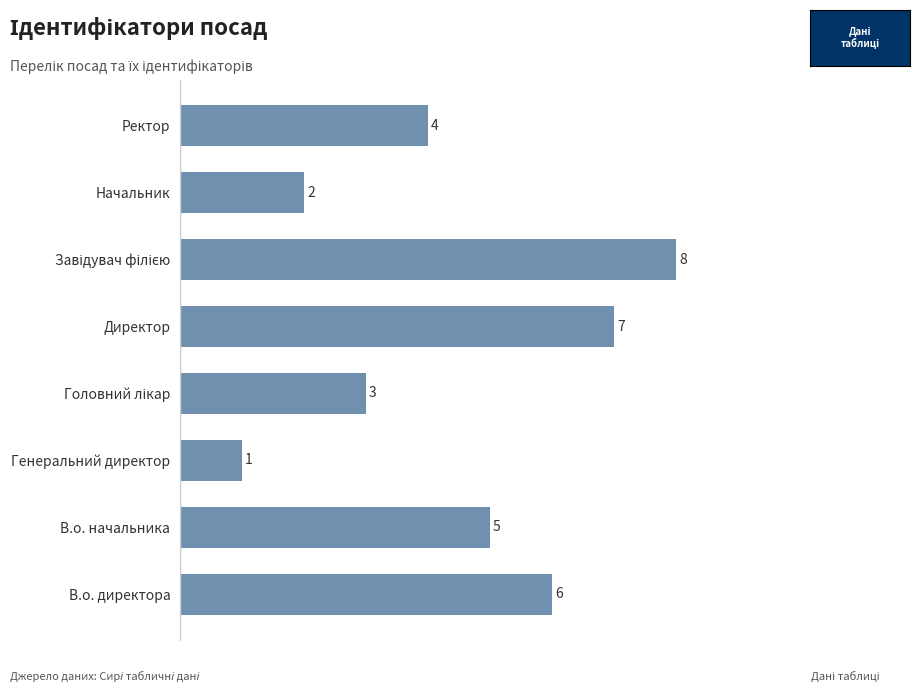

The chart shows a value of 6 at В.о. директора. True or false?

True